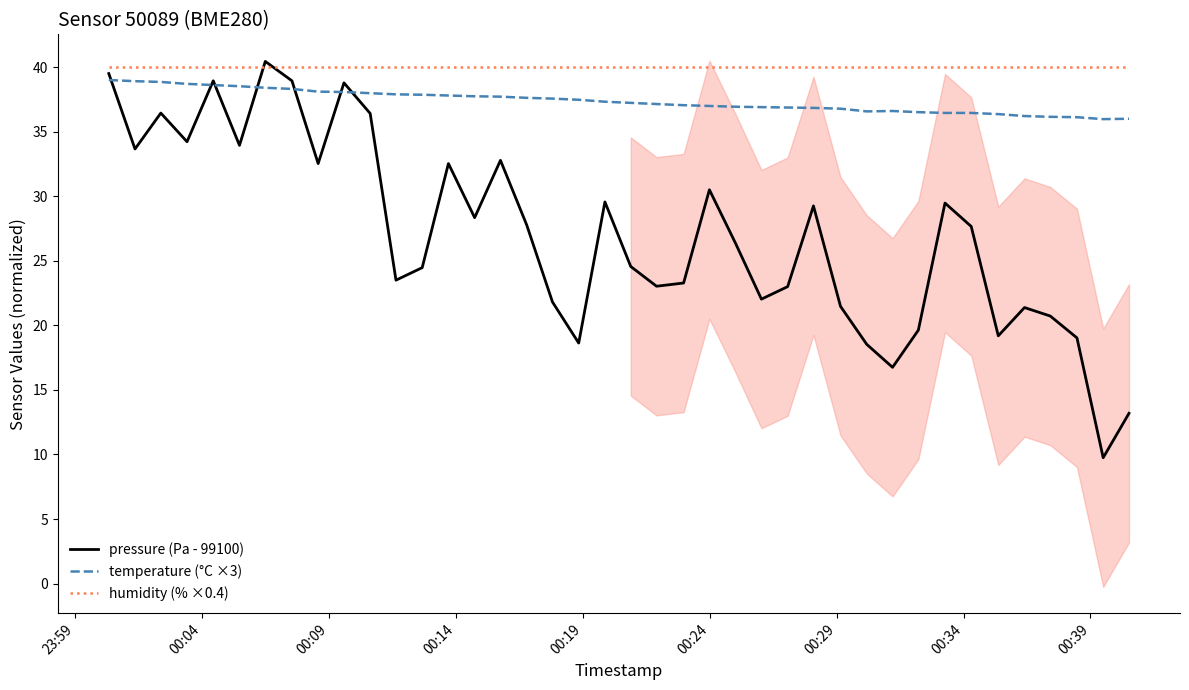

What is the lowest value of the temperature (°C ×3) series?

36.0